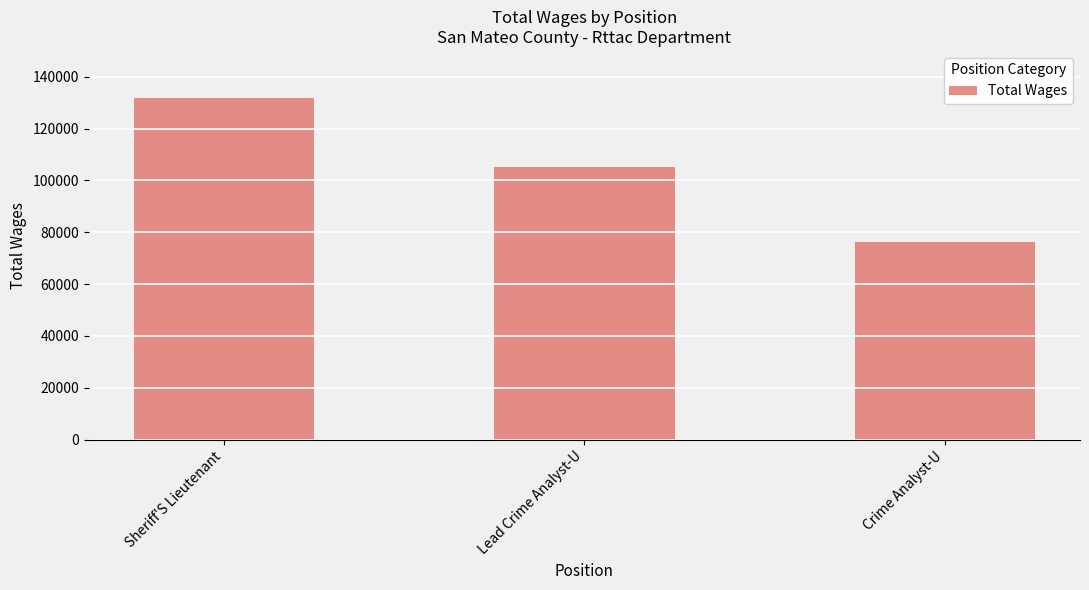

What value does the data have at Crime Analyst-U, to the nearest 10?

76170